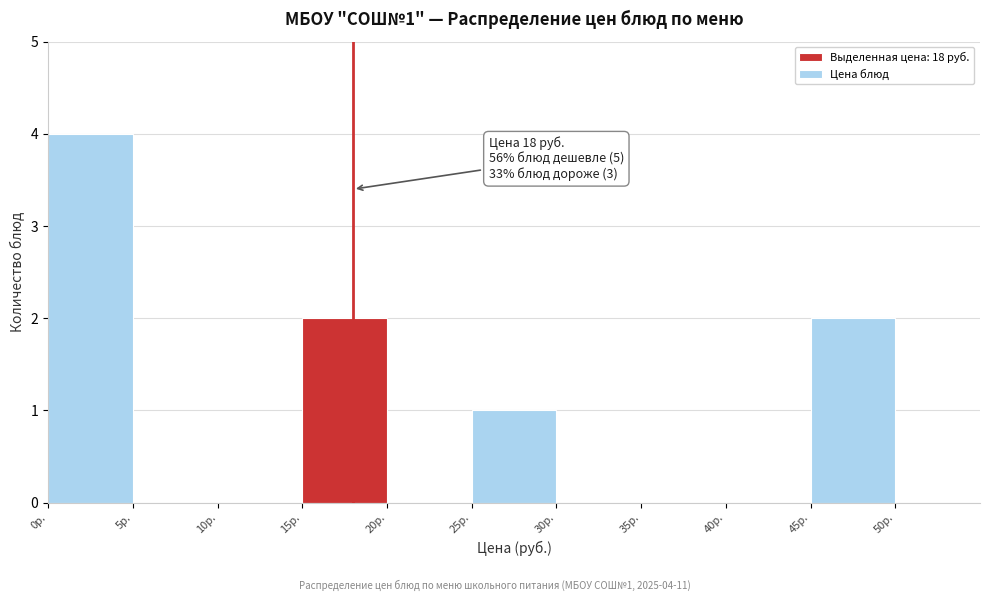

Which range on the x-axis has the tallest bar?

0 to 5